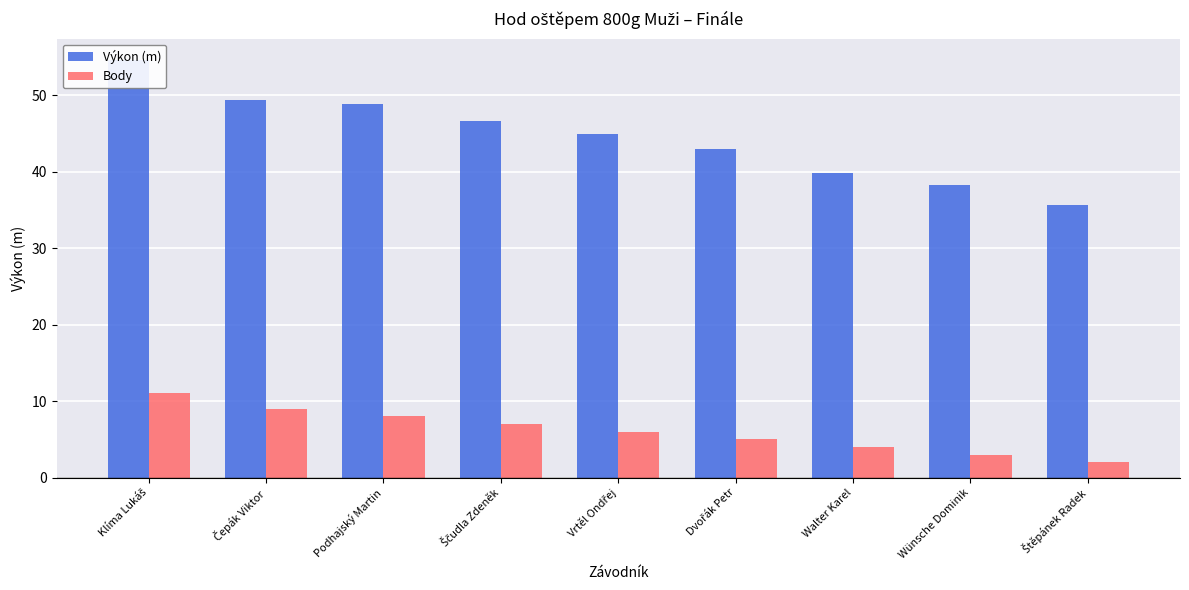

What is the approximate value of Výkon (m) at Podhajský Martin?

48.9